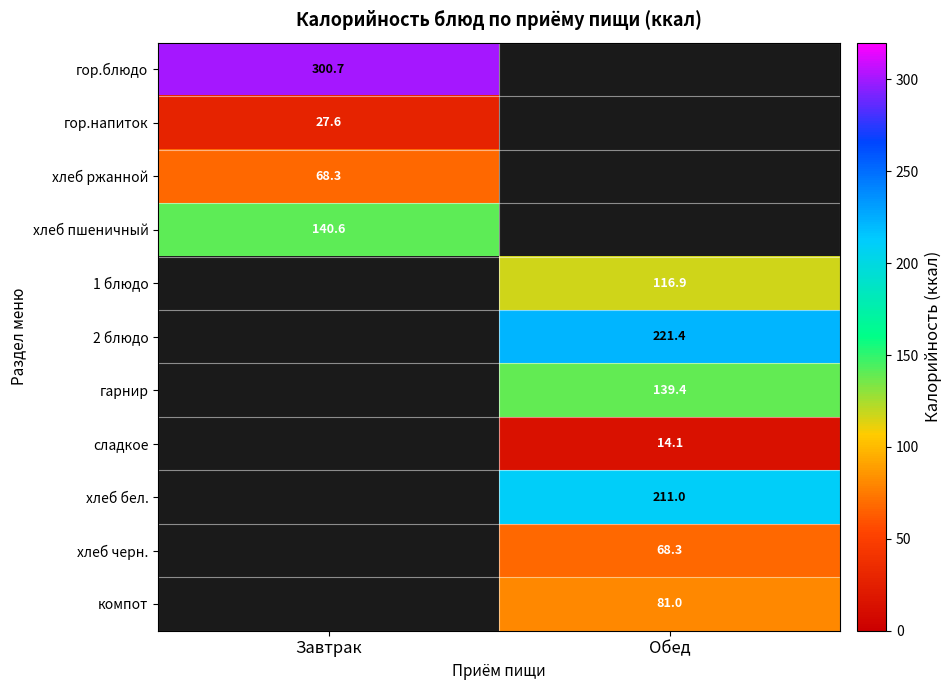

The хлеб бел. series shows 211.0 at Обед. True or false?

True